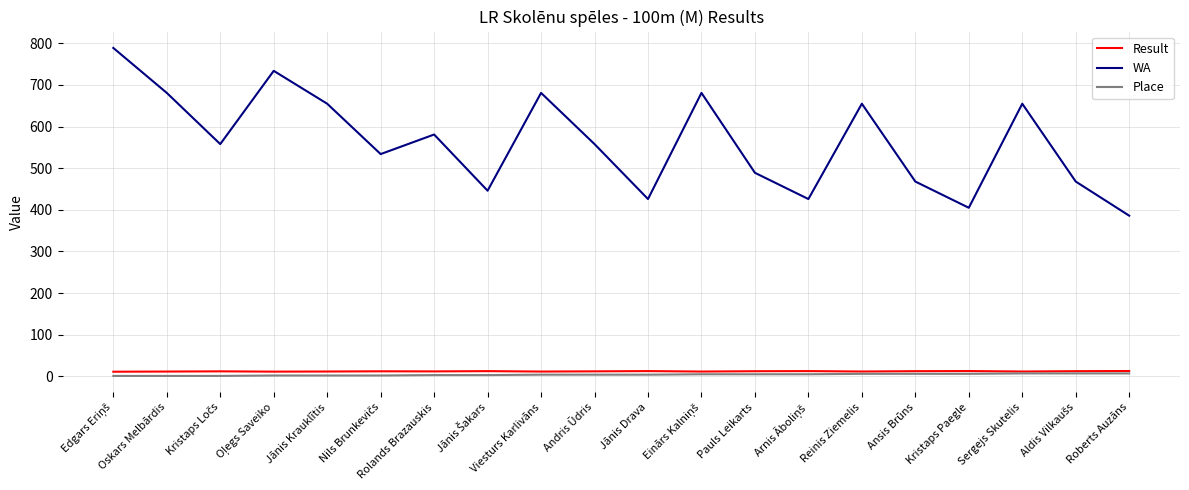

Is this an area chart (filled region under the line)?

No